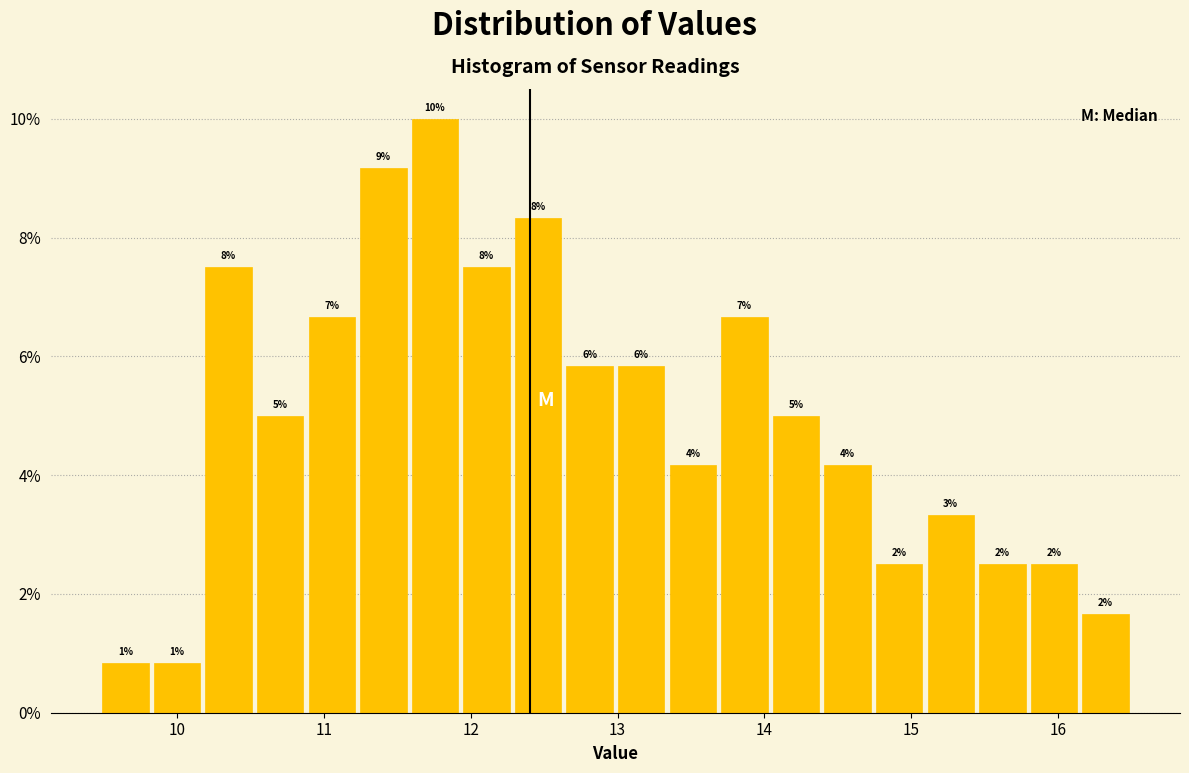

Around what value on the x-axis is the tallest bar? Give the approximate position of its centre, as read against the axis.

11.8